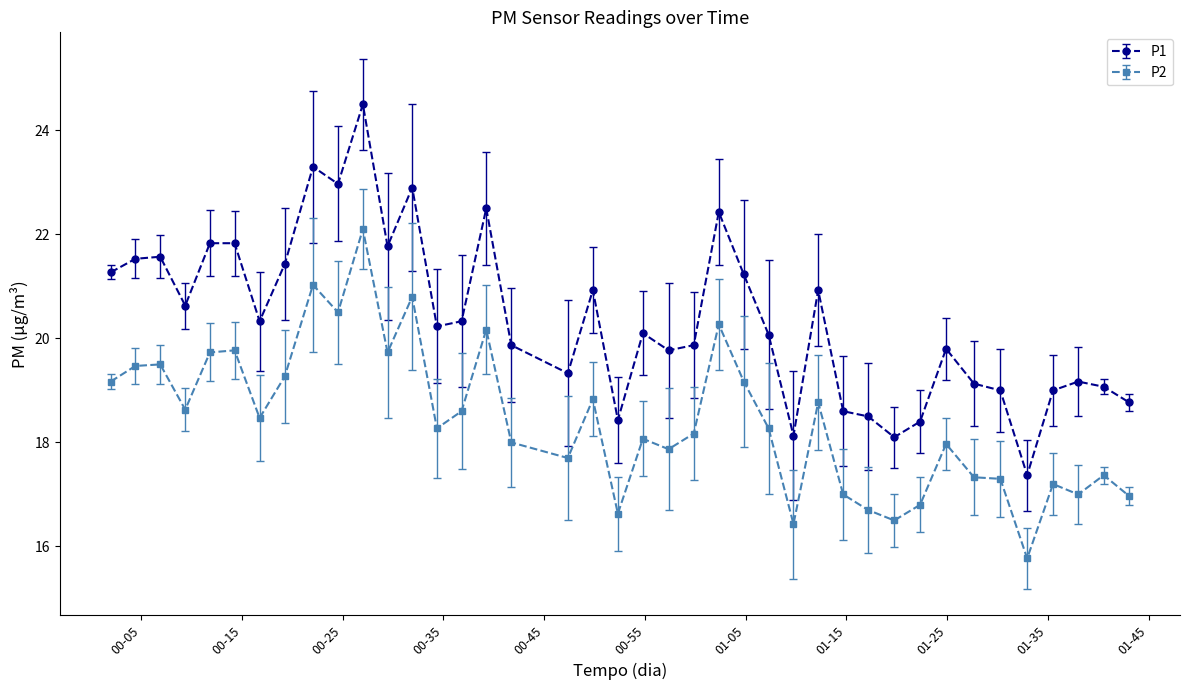

True or false: P2 has more than 2 points higher than both neighbors.

True